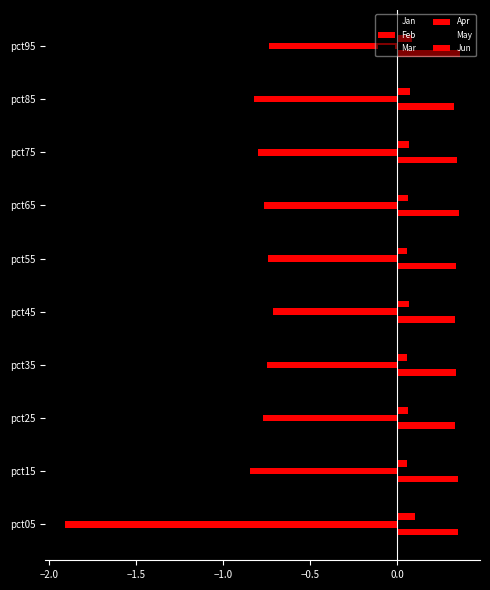

Count the number of categories in the chart.

10